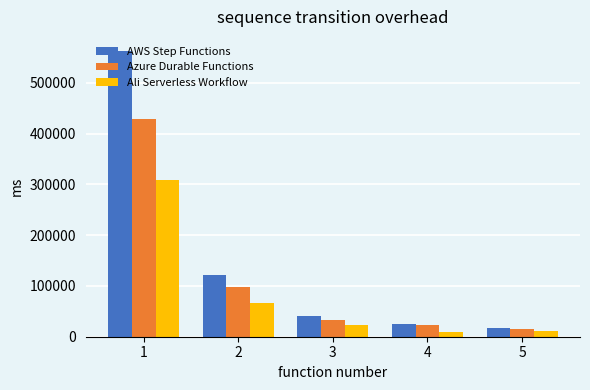

True or false: AWS Step Functions has a value of 202311 at 2.

False